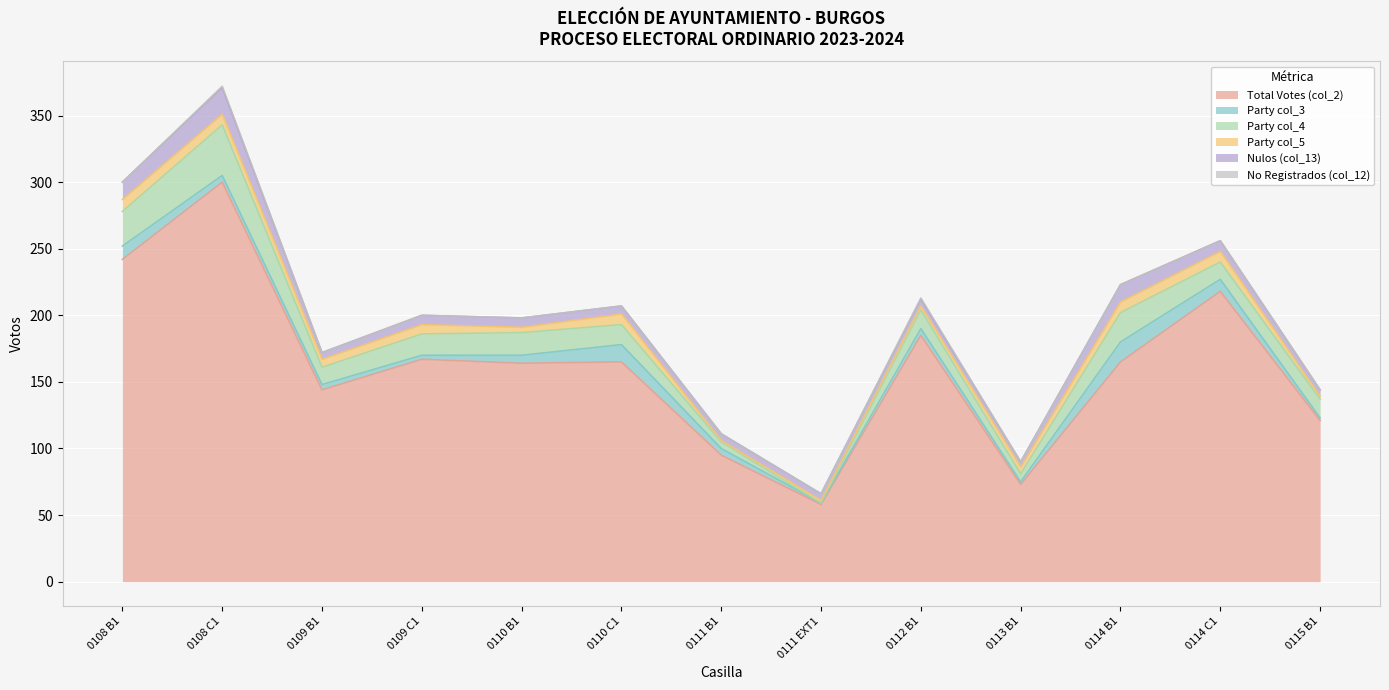

Is it true that Party col_4 equals 38 at 0108 C1?

True